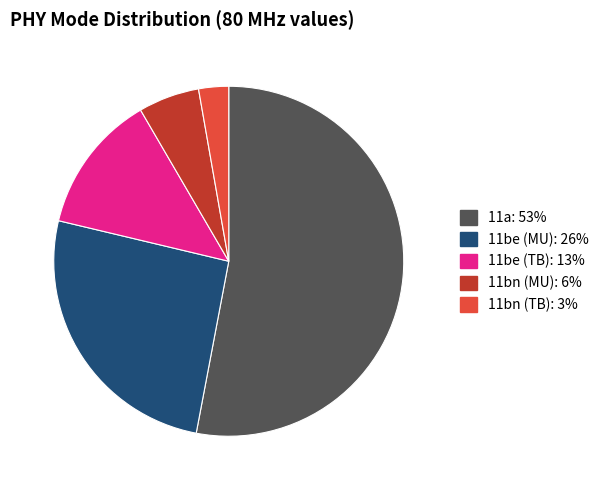

Is there any slice that represents more than half of the pie?

Yes